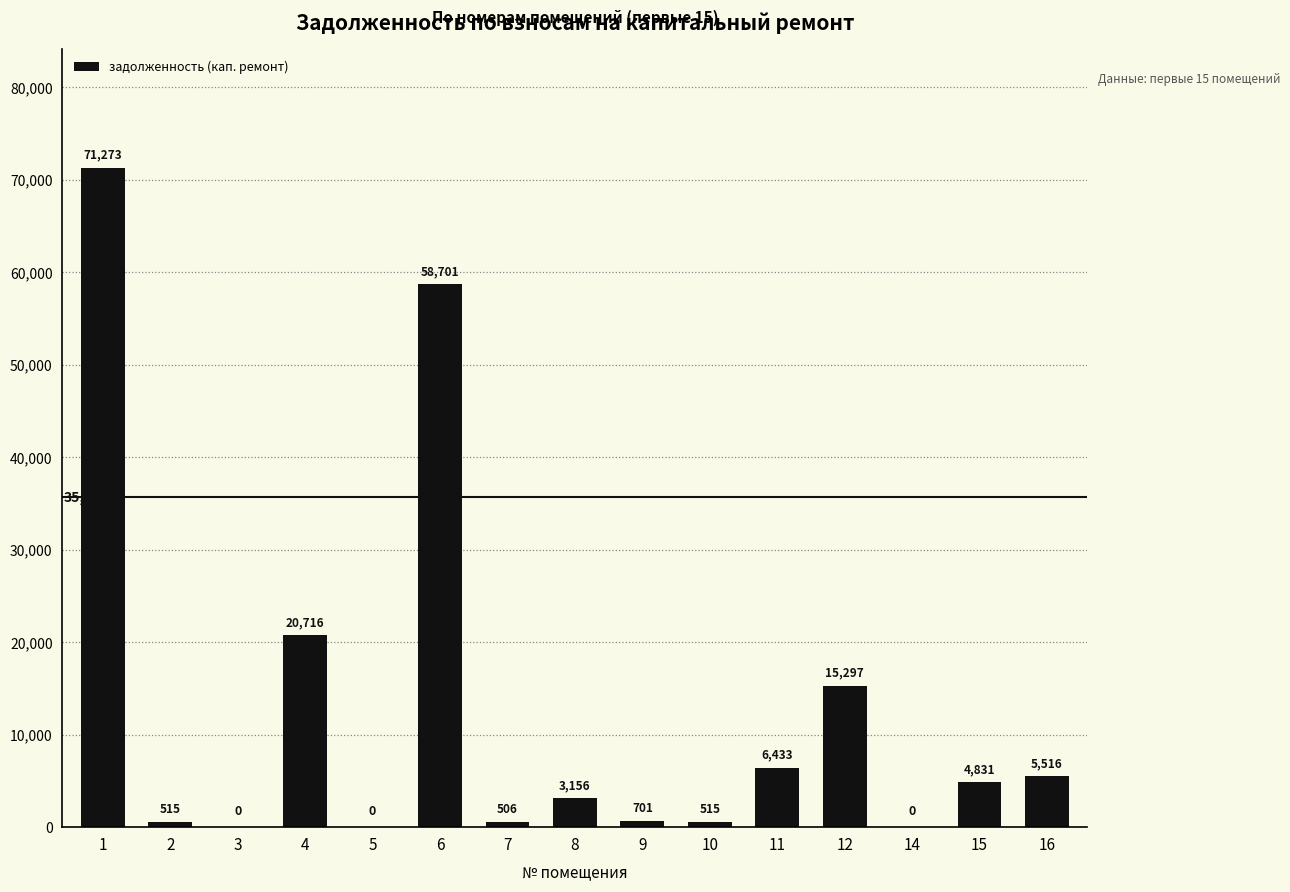

At which label is the value closest to 35636?

4